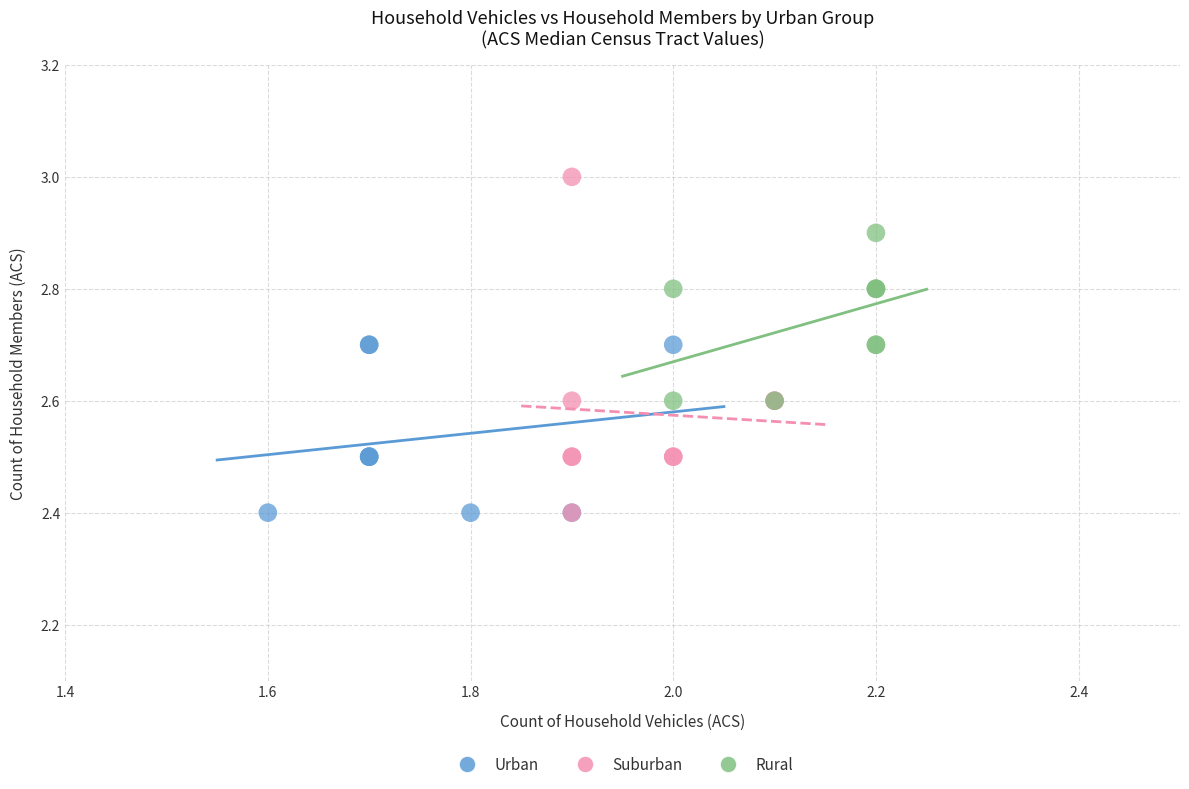

Which series has the widest spread of Y values?

Suburban